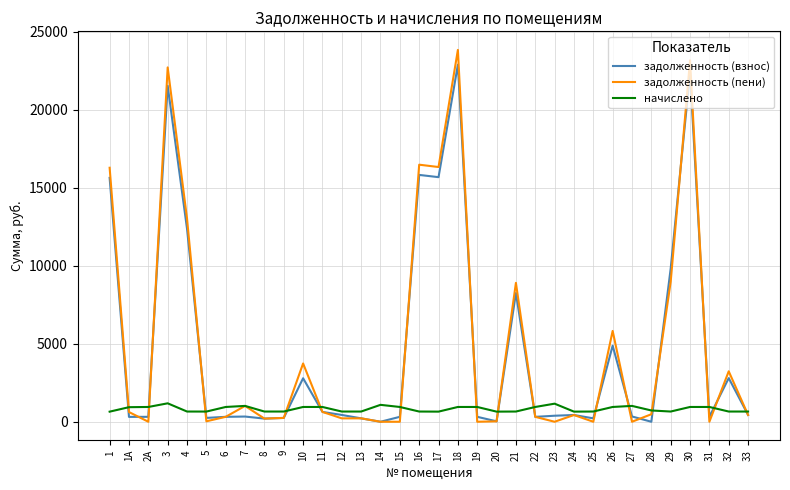

Which series has the largest range (max minus min)?

задолженность (пени)